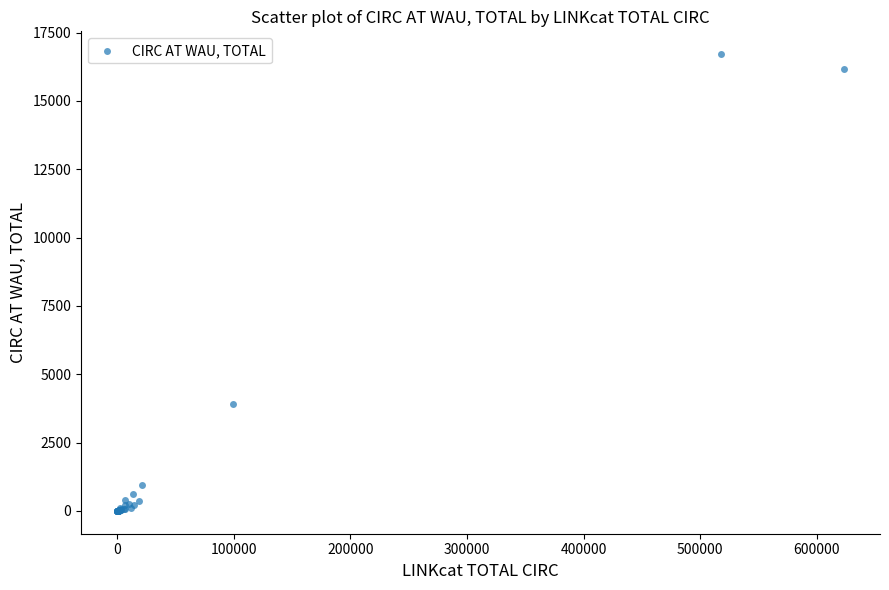

What Y value in the scatter plot is closest to 8355?

3917